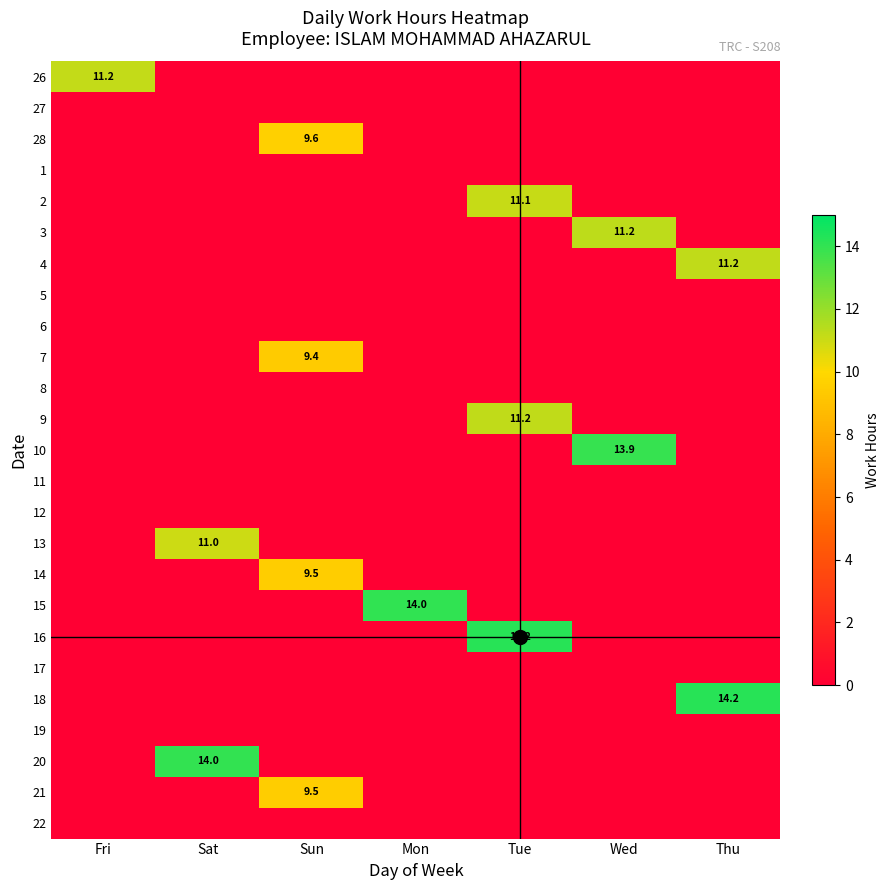

Rank the categories by 7 value from lowest to highest.

Fri, Sat, Mon, Tue, Wed, Thu, Sun